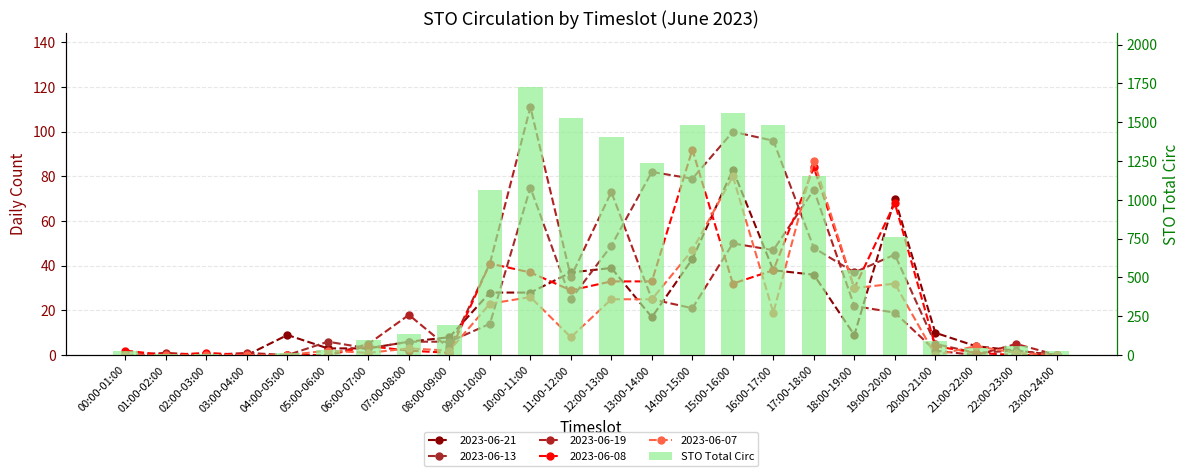

What is the greatest value displayed?

1730